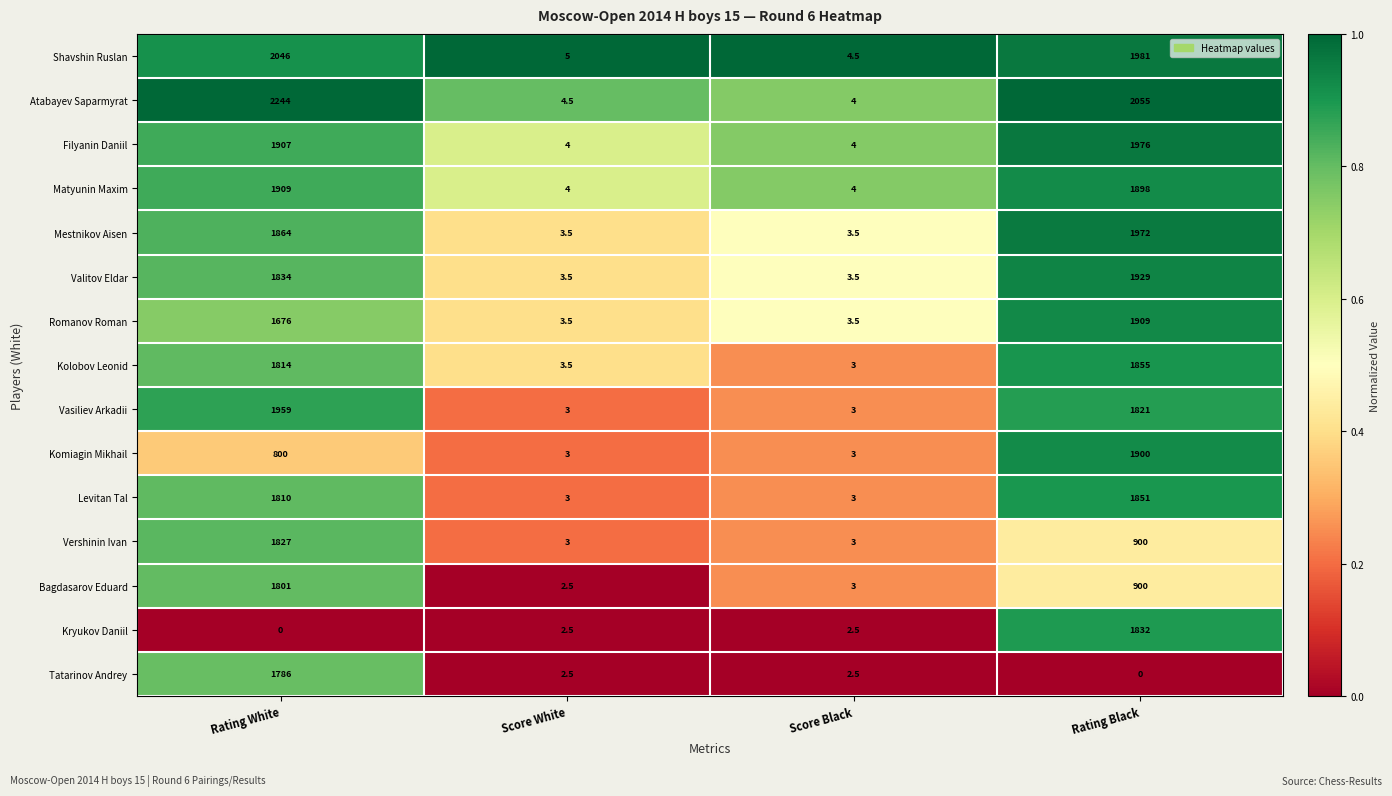

The value of Romanov Roman at Score Black is 3.5. True or false?

True